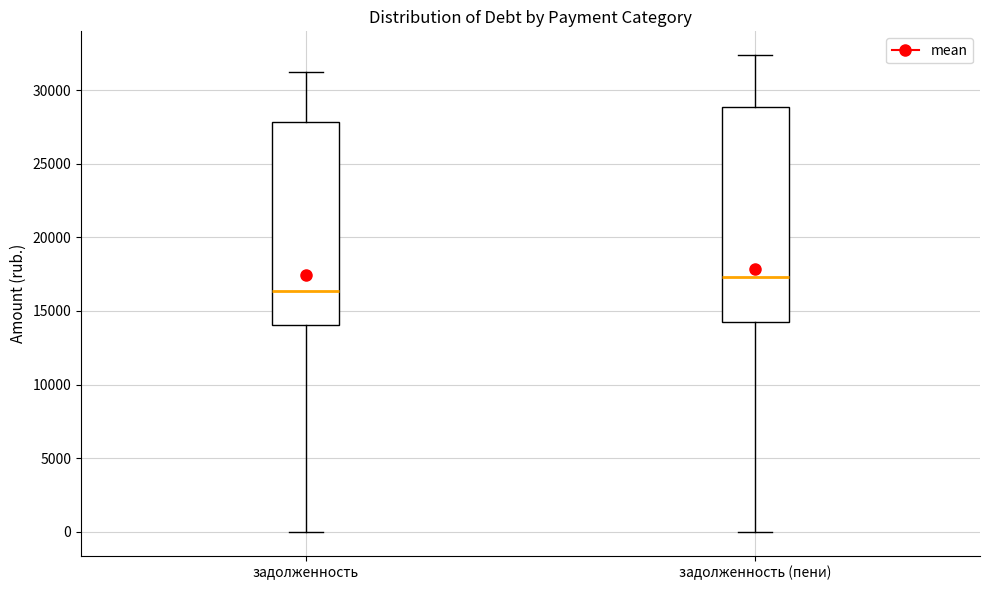

Reading left to right, read every box against the y-axis: the position of its median line, the range the box covers, and the ends of its whiskers. The values are not printed on the chart, so give them approximately, as read against the axis.

задолженность: median 16500, box 14000 to 28000, whiskers 0 to 31500
задолженность (пени): median 17500, box 14000 to 29000, whiskers 0 to 32500